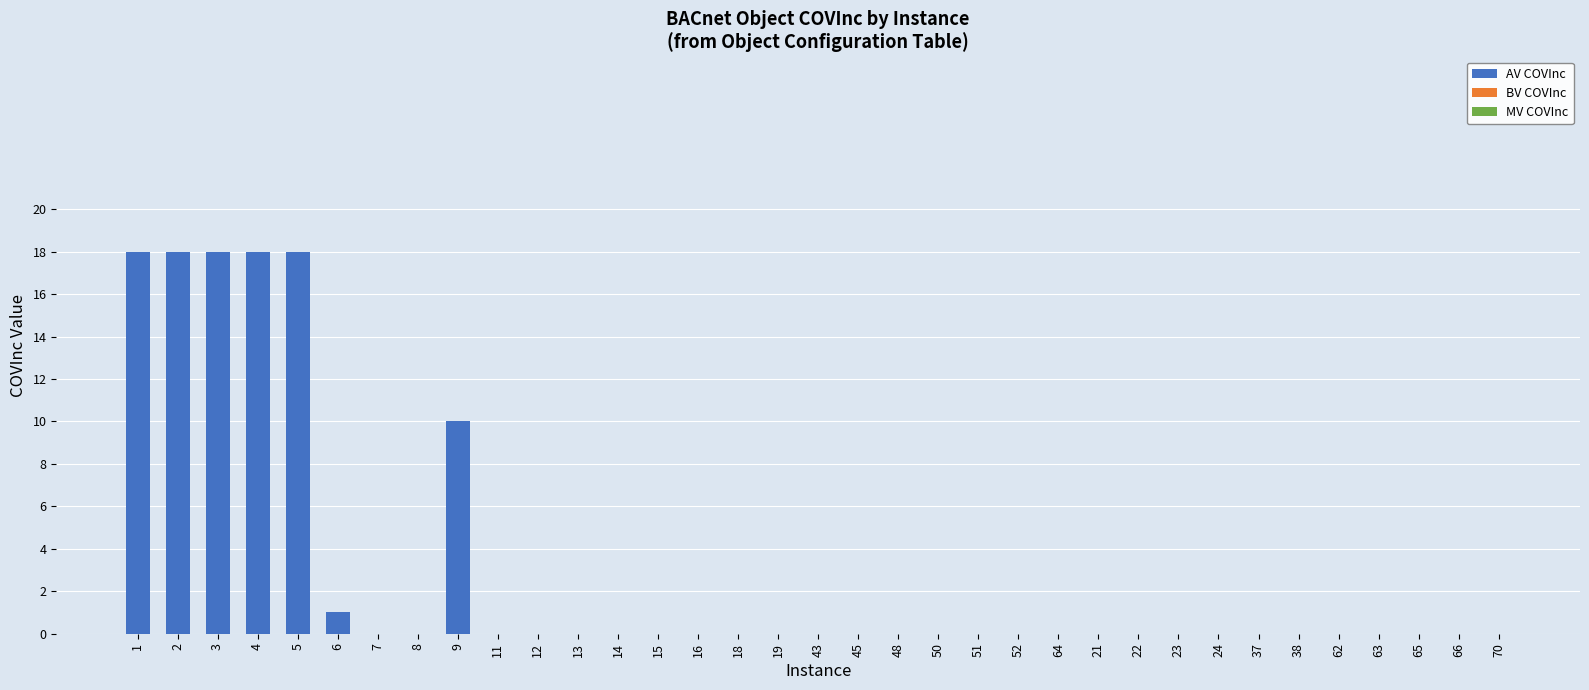

True or false: the data shows 0 at 45.

True